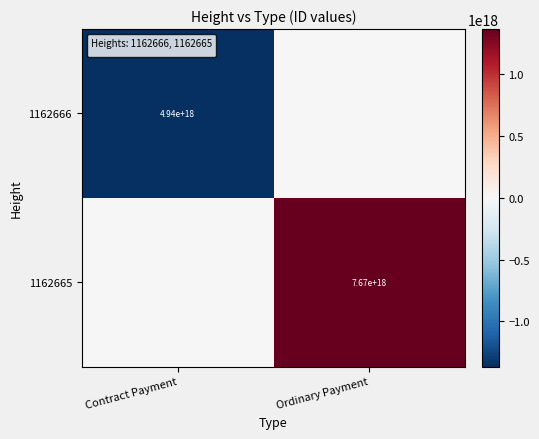

The value of 1162665 at Ordinary Payment is 7670000000000000000. True or false?

True